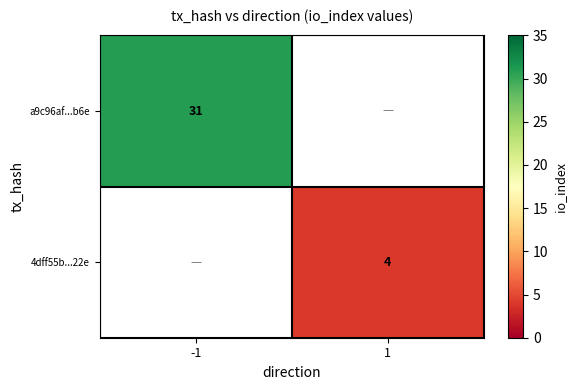

At which category does the chart reach its minimum across all series?

1